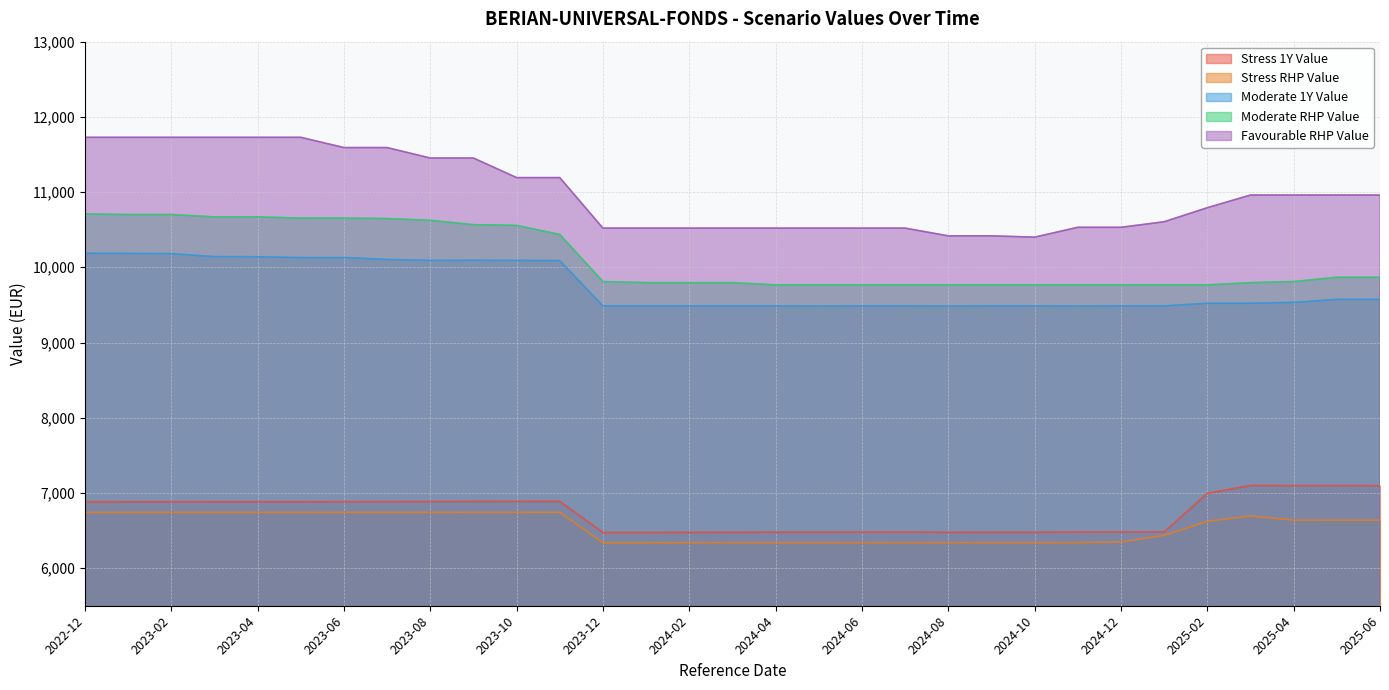

What is the smallest value displayed?

6337.3